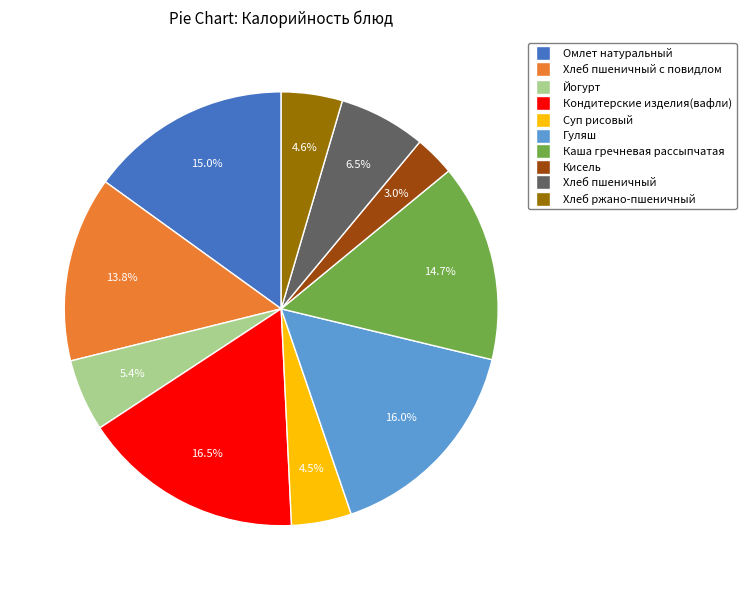

Is there any slice that represents more than half of the pie?

No